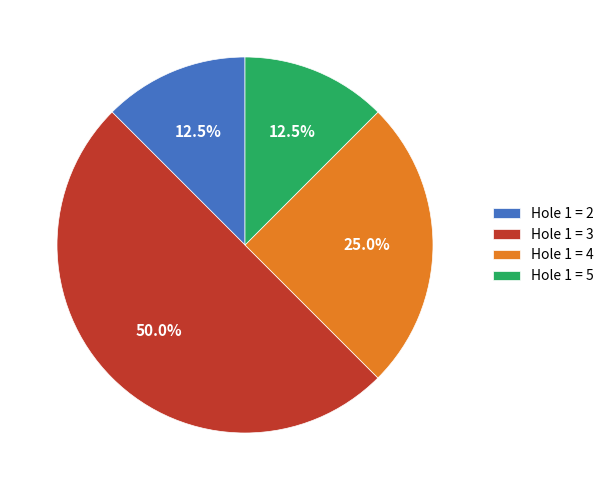

How many segments does this pie chart have?

4